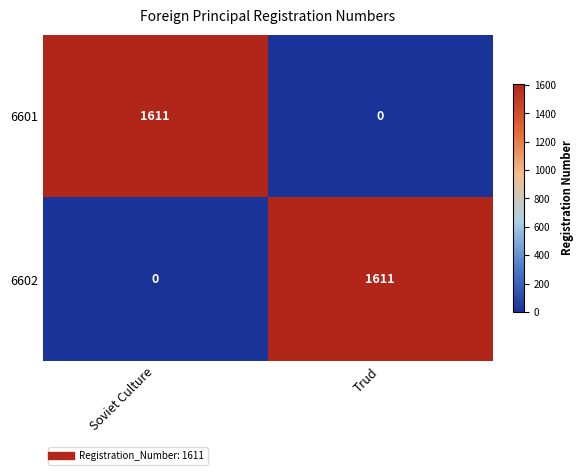

The value of 6601 at Soviet Culture is 1611. True or false?

True